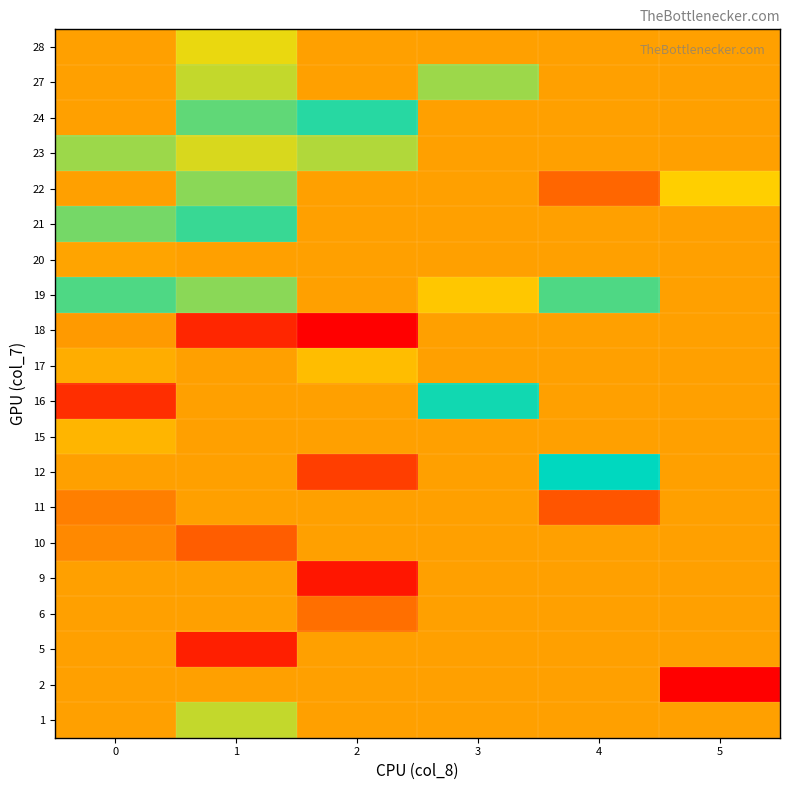

Which label corresponds to the largest value in the chart?

4